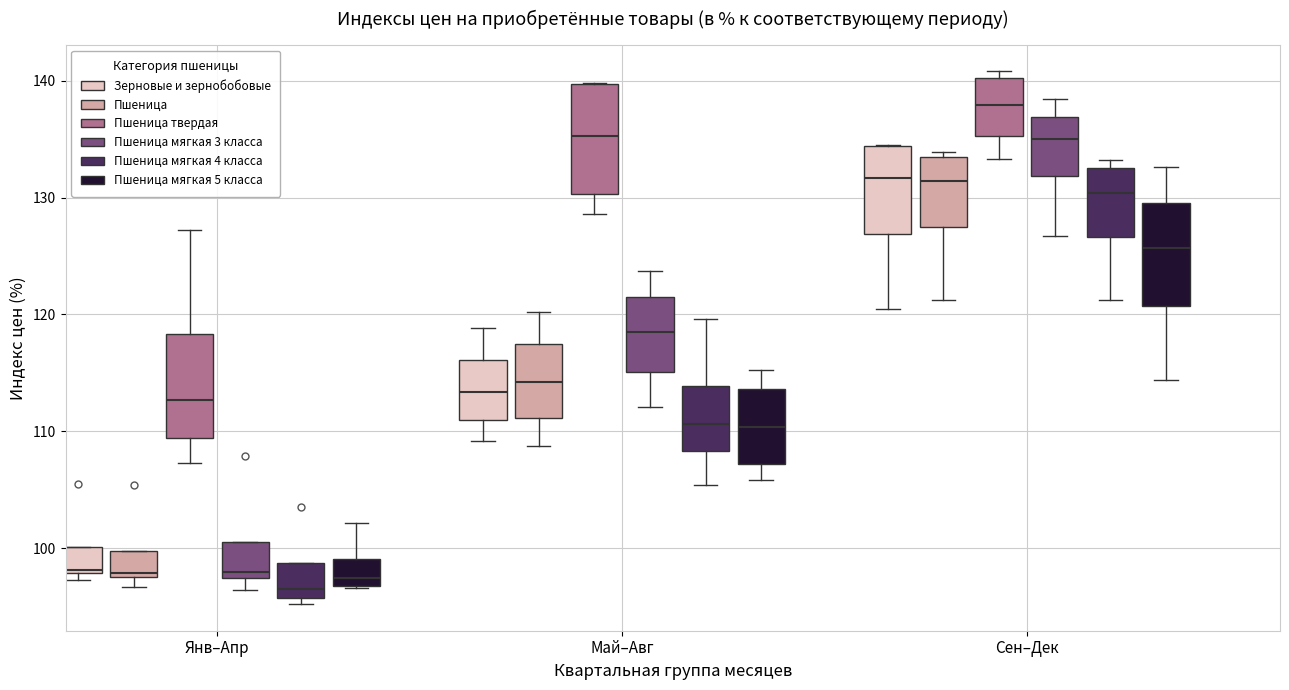

Where is the upper edge of the box for Сен–Дек (Зерновые и зернобобовые) on the y-axis? The values are not printed on the chart, so give them approximately, as read against the axis.

134